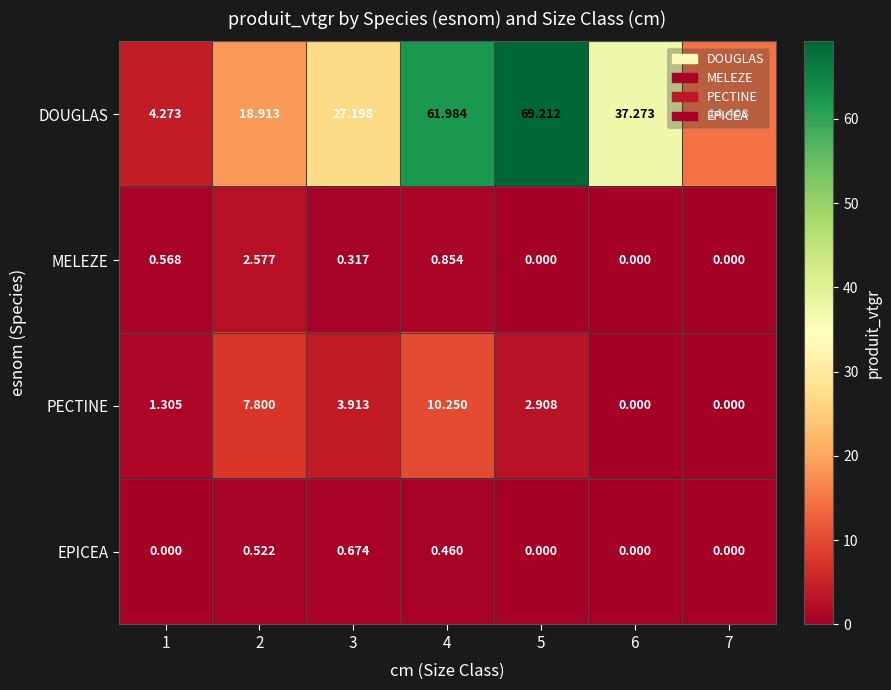

At how many categories does at least one series exceed 20?

4